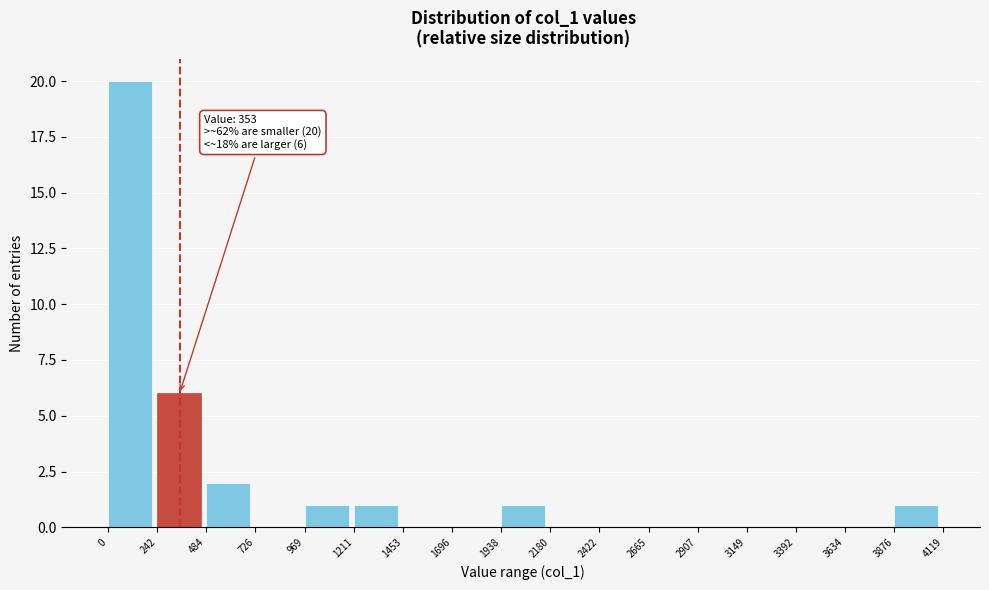

Which range on the x-axis has the tallest bar?

0 to 242